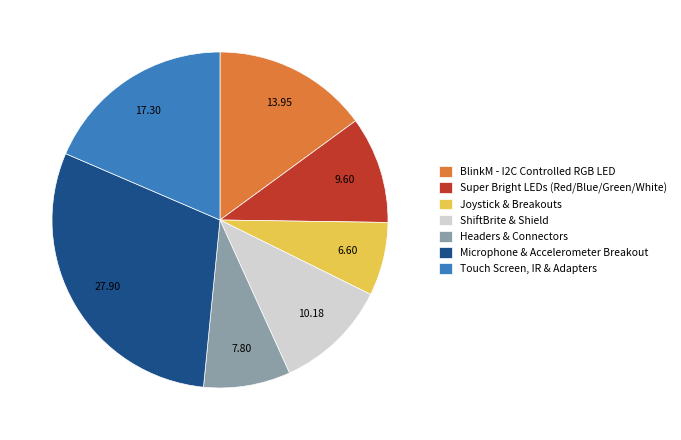

Do Joystick & Breakouts and BlinkM - I2C Controlled RGB LED together represent more than half of the pie?

No